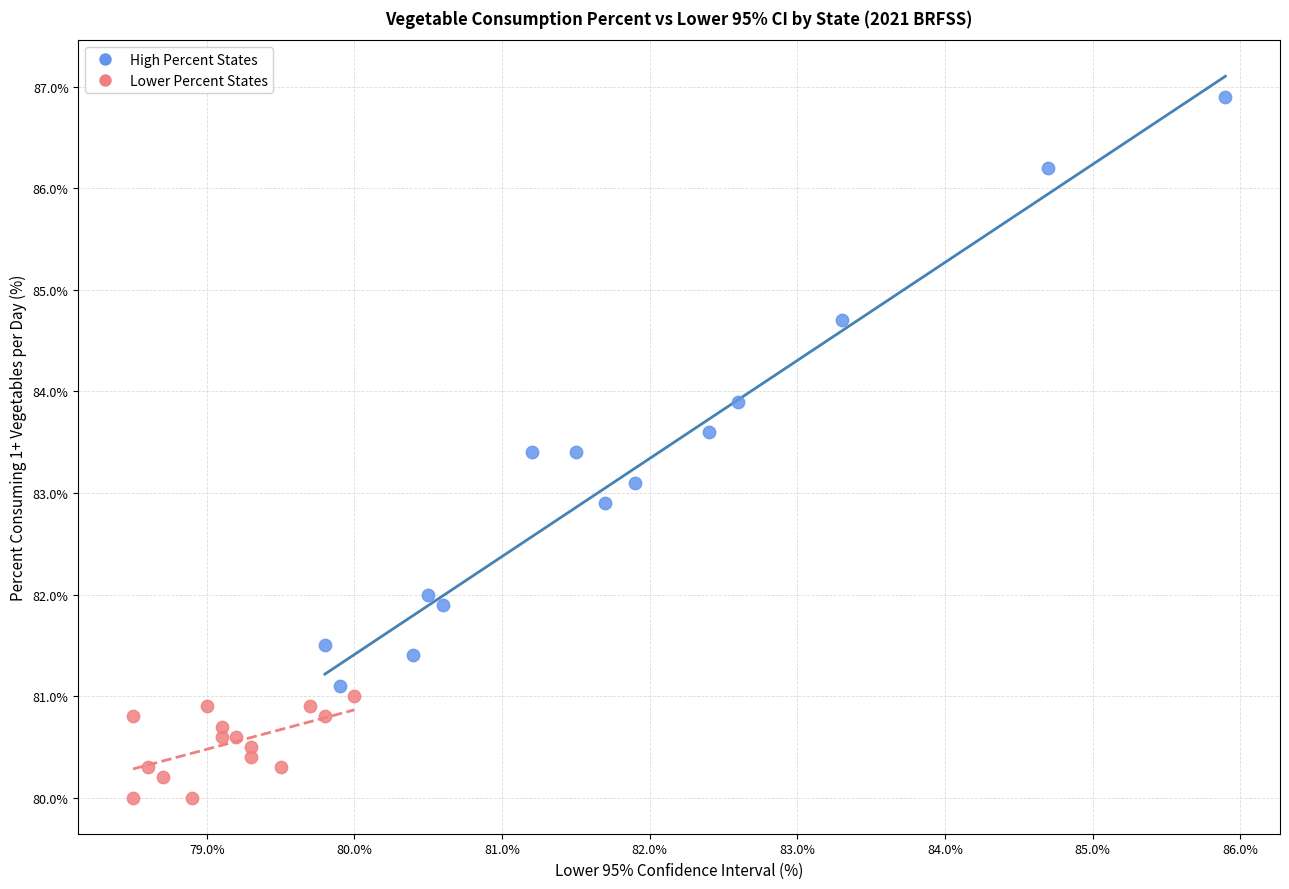

What are all the series names shown in the legend?

High Percent States, Lower Percent States